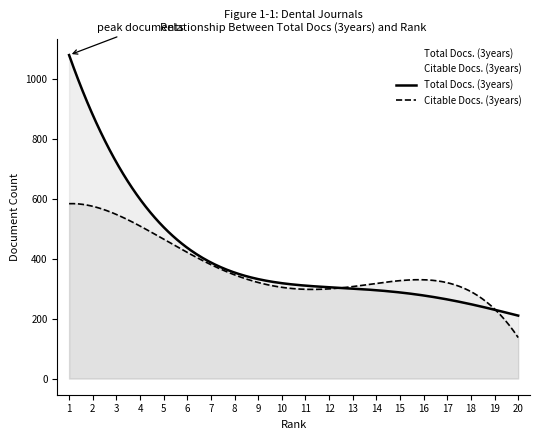

List the series in order of their peak value, highest first.

Total Docs. (3years), Citable Docs. (3years)